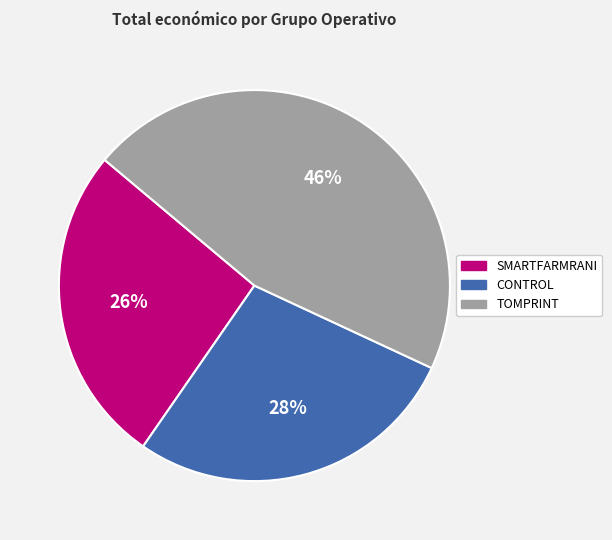

What percentage is the SMARTFARMRANI slice, to the nearest percent?

26%